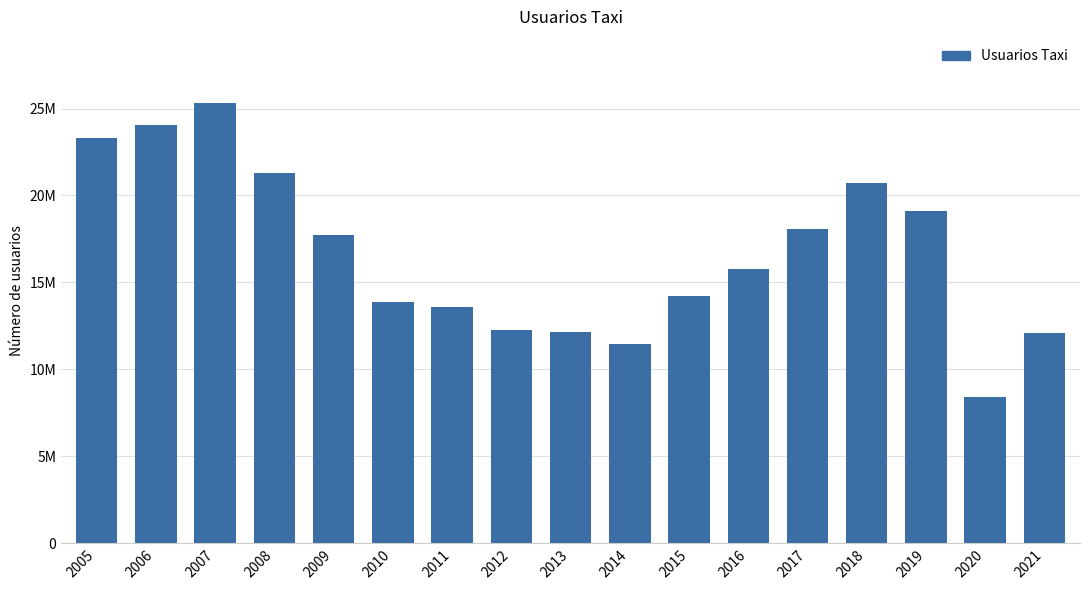

The chart shows a value of 17736700 at 2009. True or false?

True